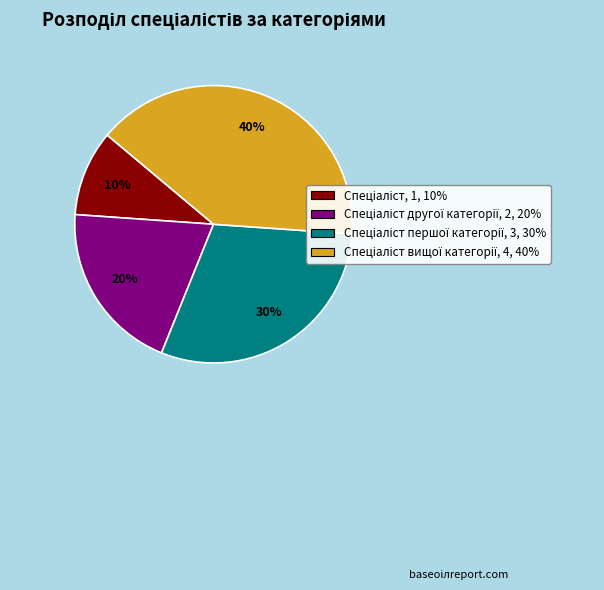

Is there a majority slice in this chart?

No